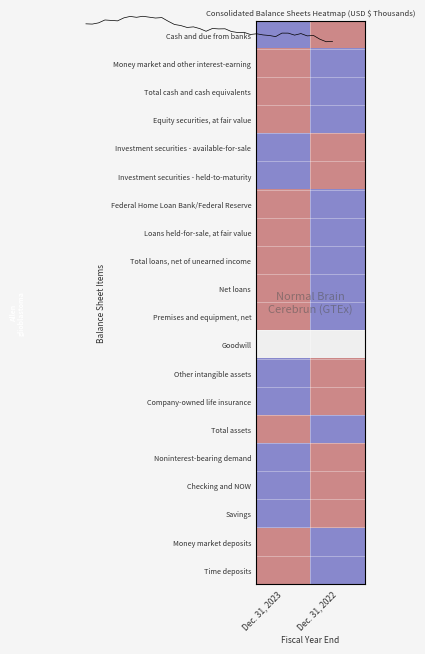

Which category has the highest value across all series?

Dec. 31, 2023